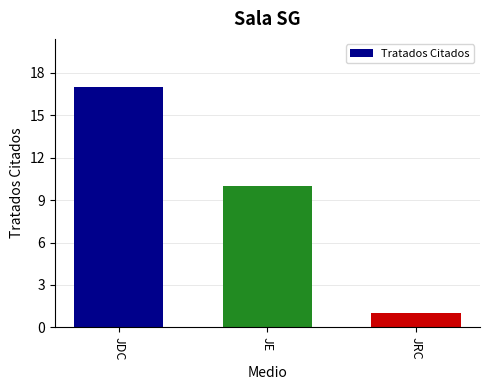

What is the change in value from JE to JRC?

-9